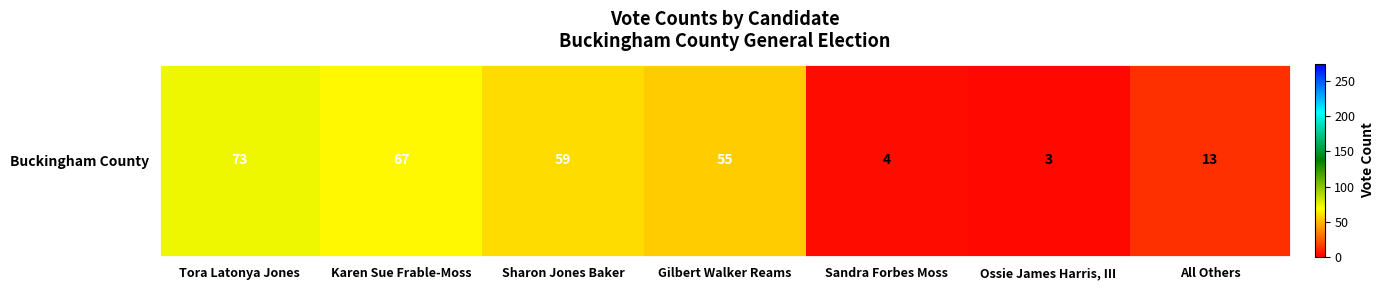

Rank the categories by value from highest to lowest.

Tora Latonya Jones, Karen Sue Frable-Moss, Sharon Jones Baker, Gilbert Walker Reams, All Others, Sandra Forbes Moss, Ossie James Harris, III